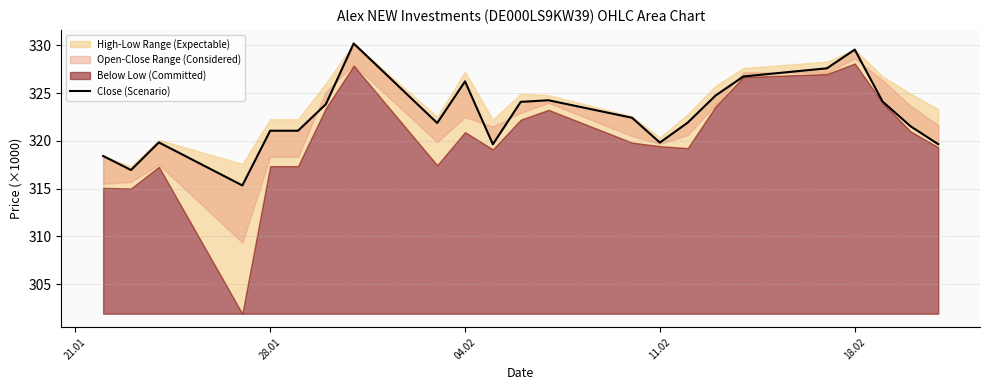

What is the average value?

322.7